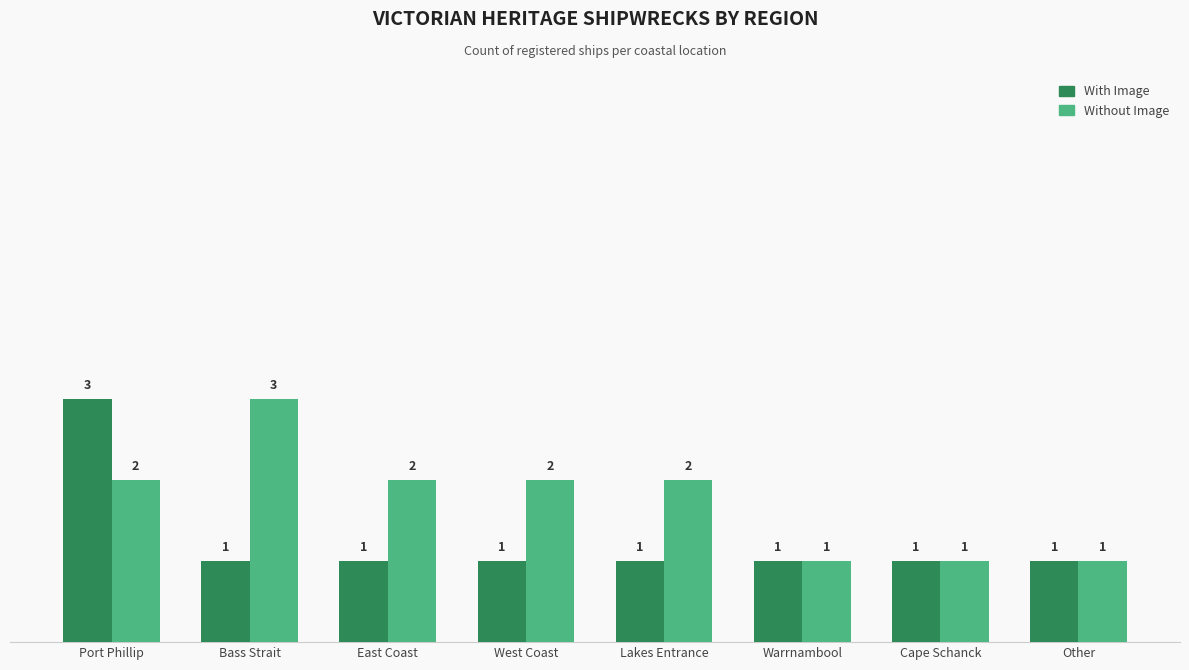

At which label does With Image reach its peak?

Port Phillip